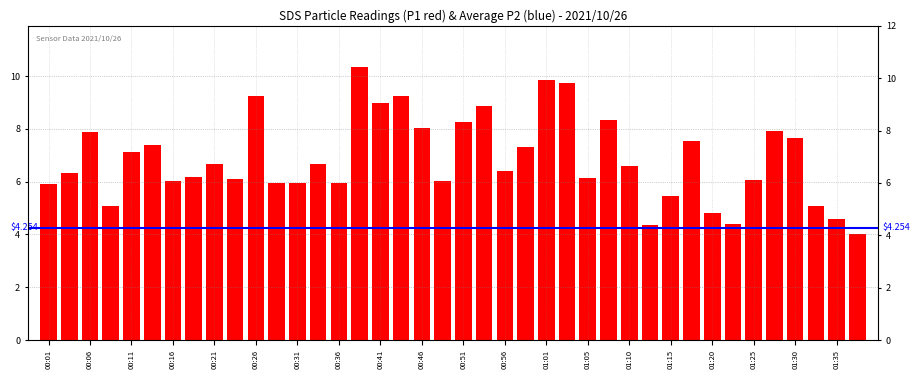

What is the difference between the second highest and second lowest values?

5.5